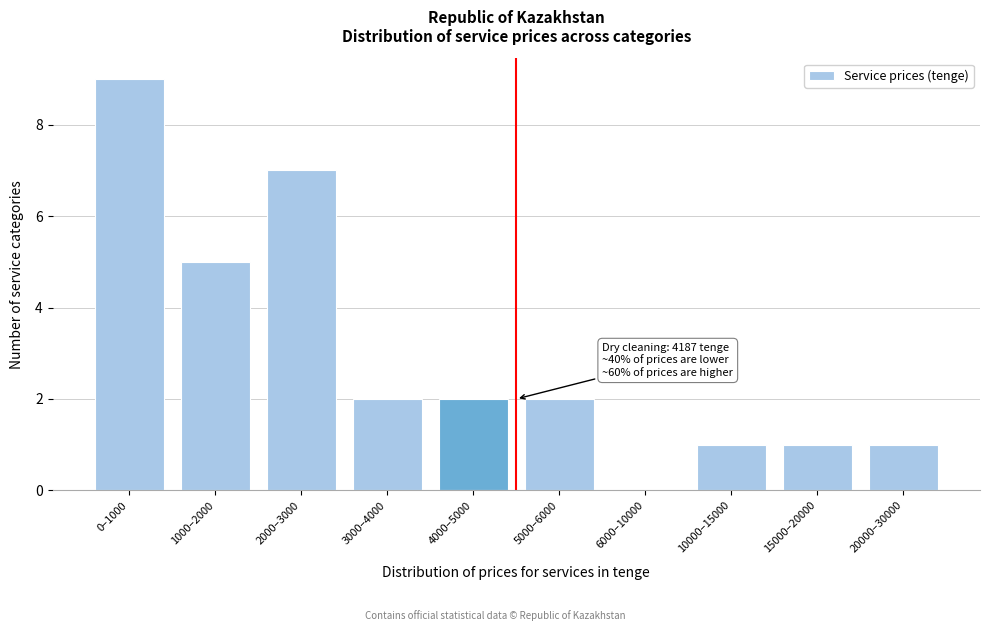

Reading left to right, transcribe all the data shown in this chart.

0–1000=9	1000–2000=5	2000–3000=7	3000–4000=2	4000–5000=2	5000–6000=2	6000–10000=0	10000–15000=1	15000–20000=1	20000–30000=1